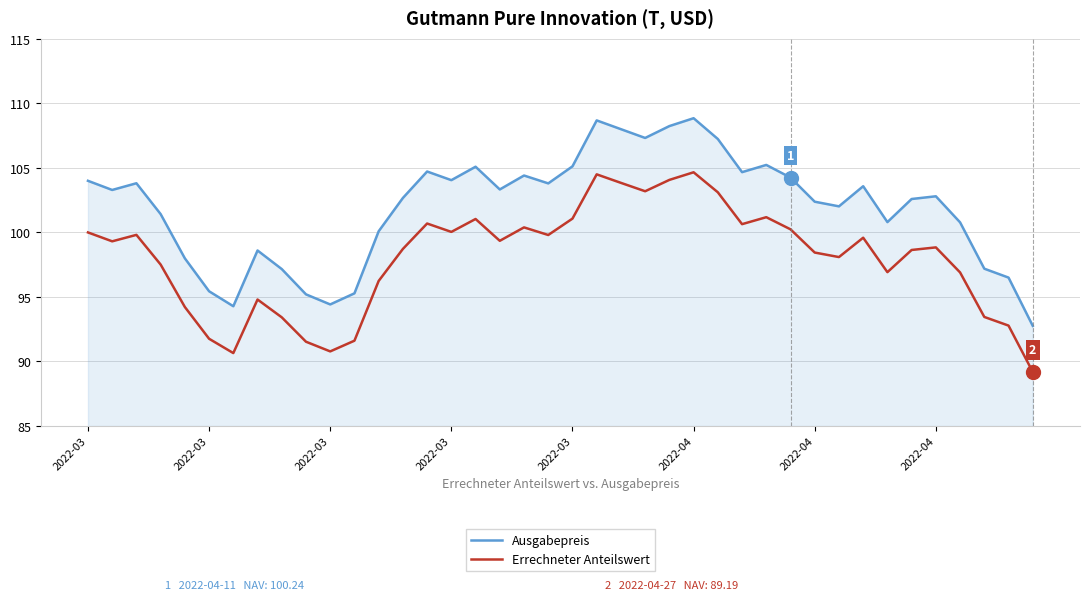

What are all the series names shown in the legend?

Ausgabepreis, Errechneter Anteilswert